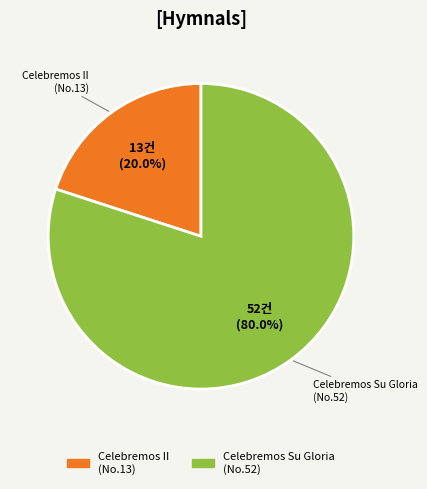

Is there a majority slice in this chart?

Yes